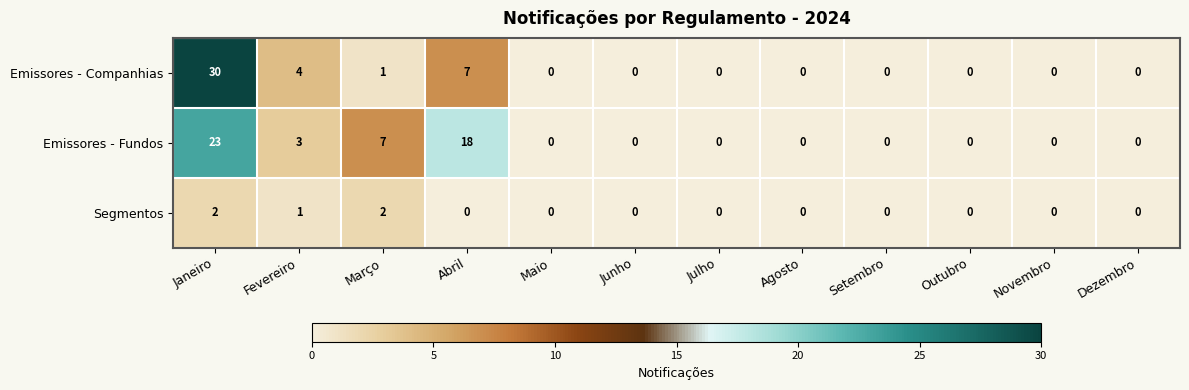

The Emissores - Companhias series shows 11 at Abril. True or false?

False